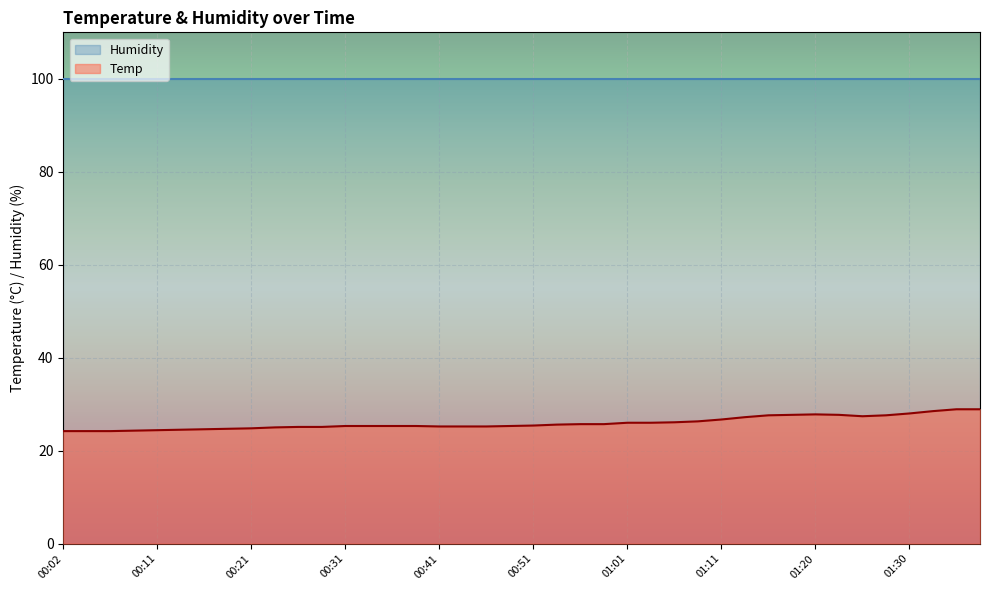

Does the chart display data point markers on the line(s)?

No